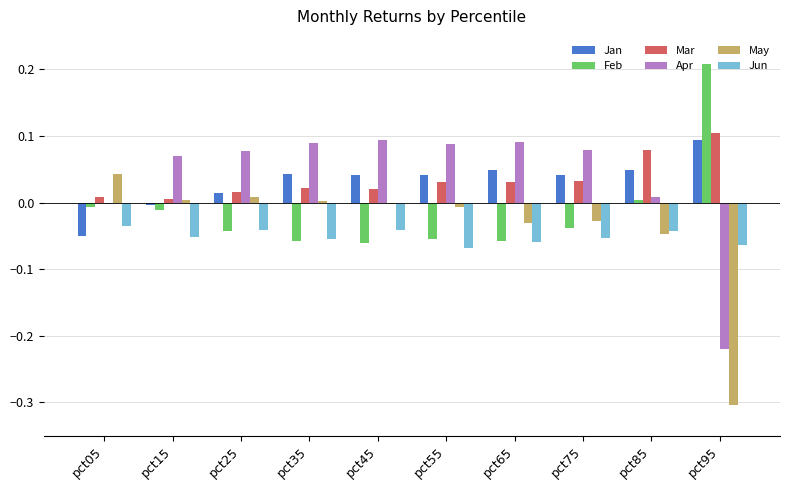

Is the value of Feb at pct05 greater than the value of Jun at pct55?

Yes